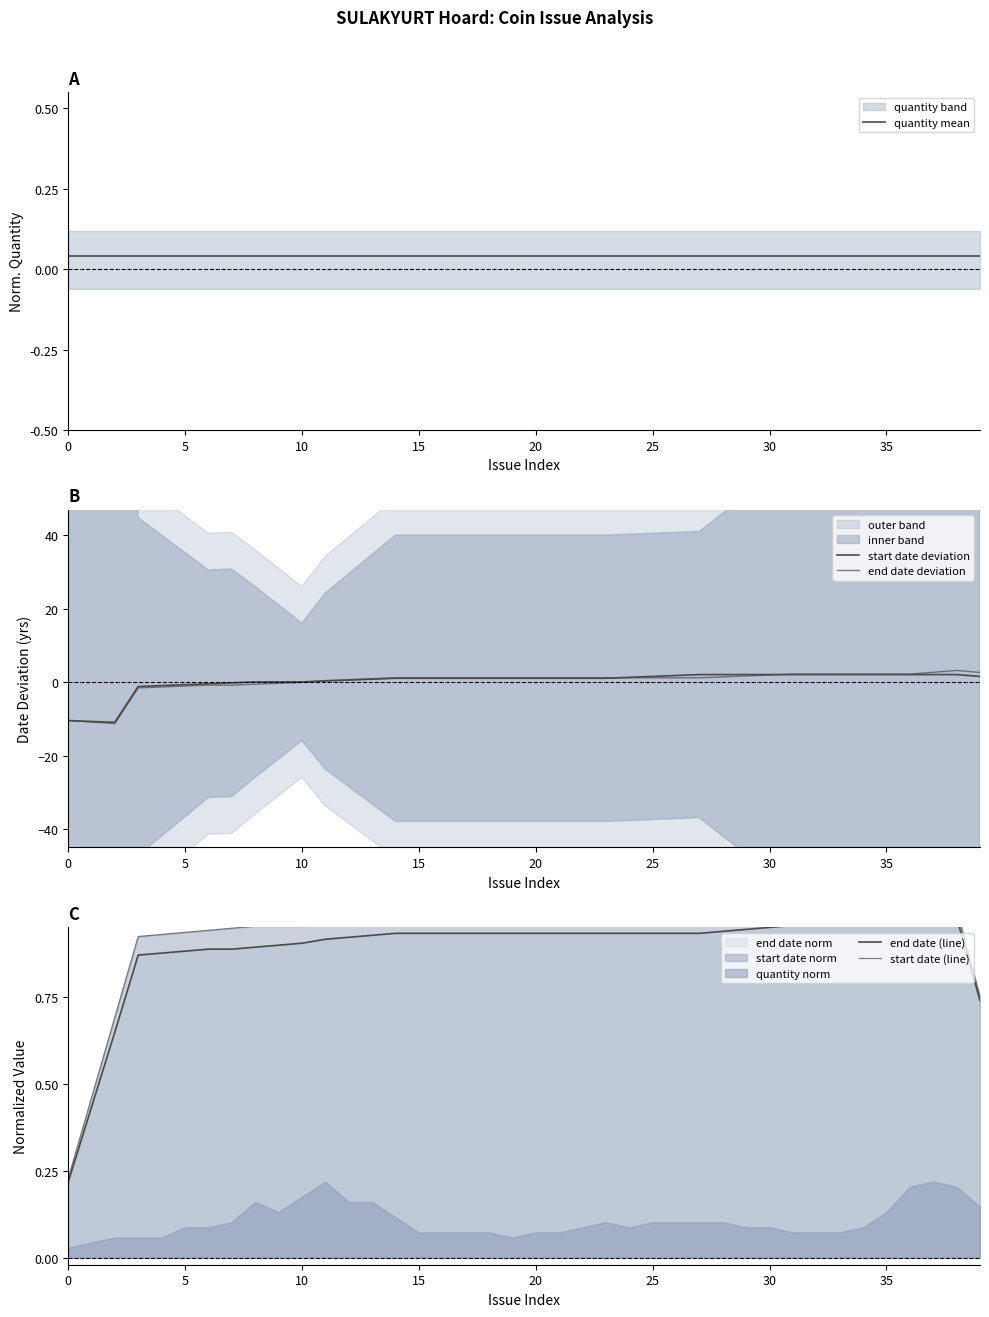

Rank the series by their maximum value, from highest to lowest.

end date deviation, start date deviation, start date (line), end date (line), quantity mean